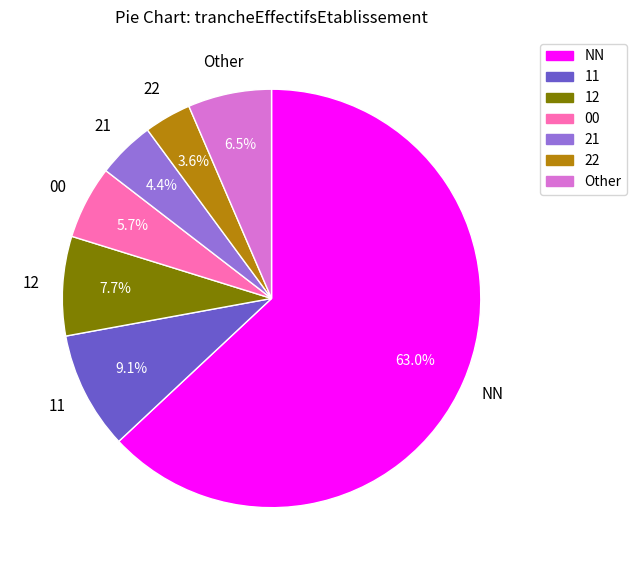

Which slice represents more than half of the pie?

NN